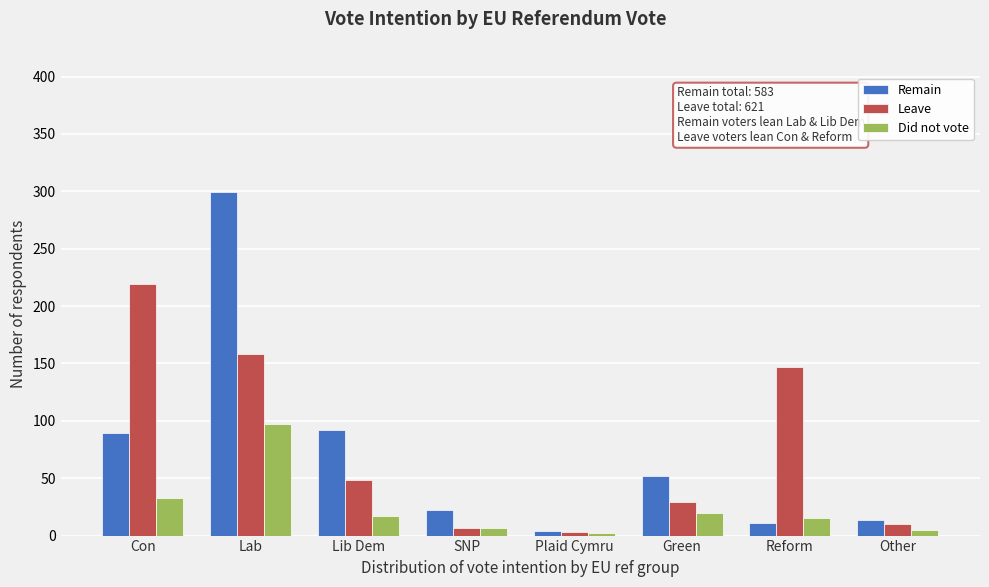

Reading left to right, transcribe all the data shown in this chart.

Remain: Con=89	Lab=299	Lib Dem=92	SNP=22	Plaid Cymru=4	Green=52	Reform=11	Other=14
Leave: Con=219	Lab=158	Lib Dem=48	SNP=7	Plaid Cymru=3	Green=29	Reform=147	Other=10
Did not vote: Con=33	Lab=97	Lib Dem=17	SNP=7	Plaid Cymru=2	Green=20	Reform=15	Other=5